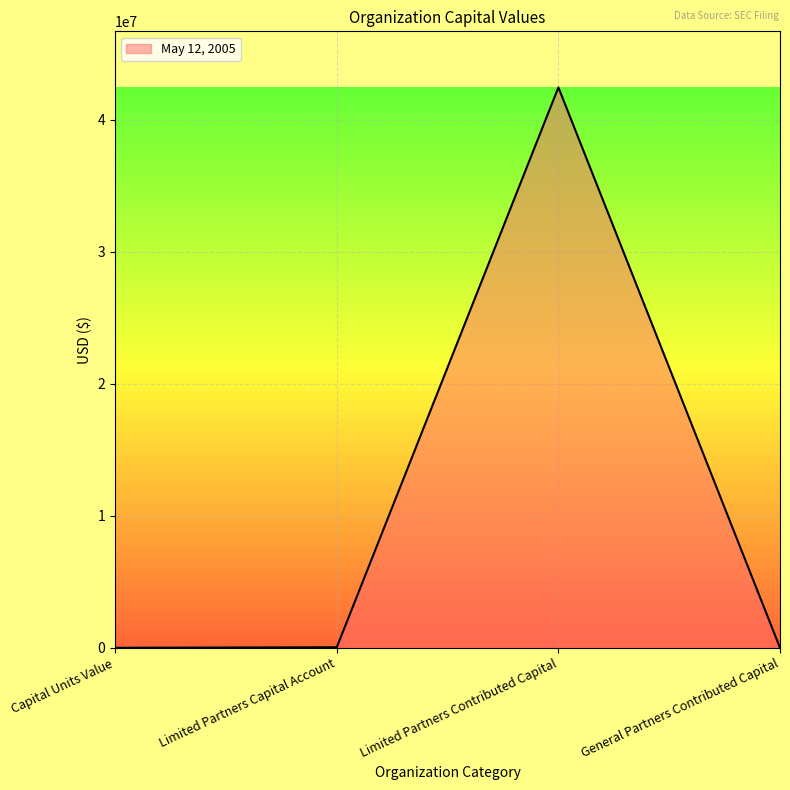

Which category has the highest value across all series?

Limited Partners Contributed Capital